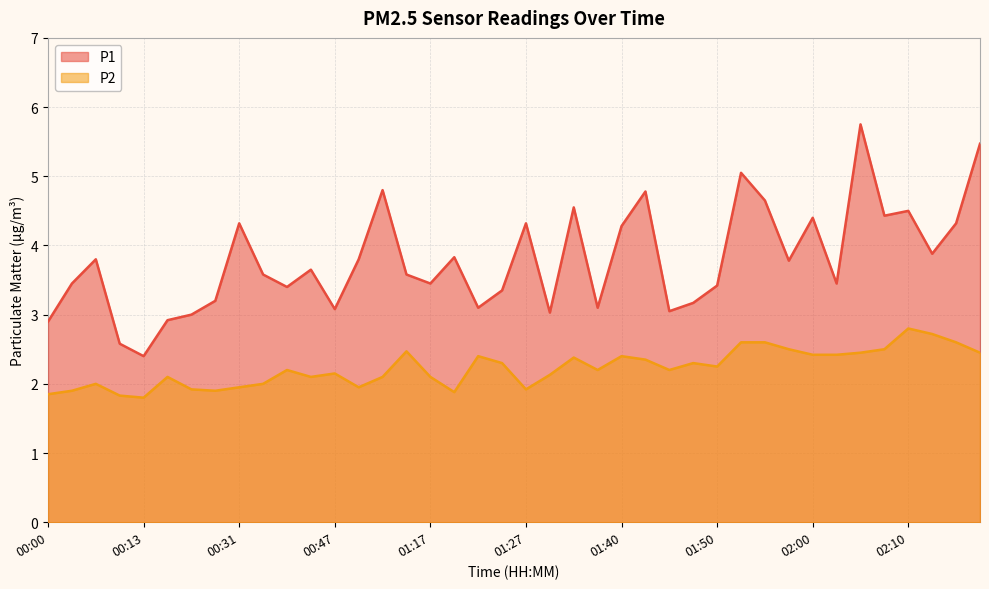

The P2 series shows 1.2 at 01:30. True or false?

False